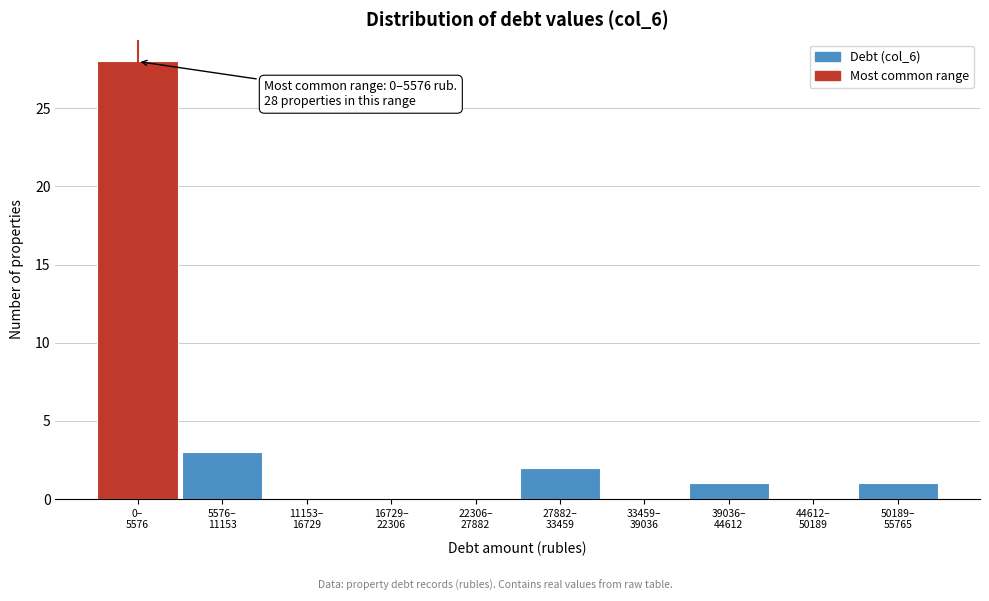

What is the sum of all values?

35